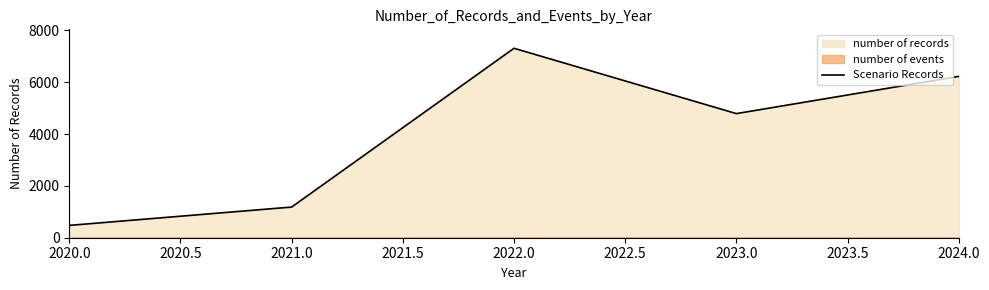

List the labels in order of Scenario Records value, smallest first.

2020.0, 2021.0, 2023.0, 2024.0, 2022.0